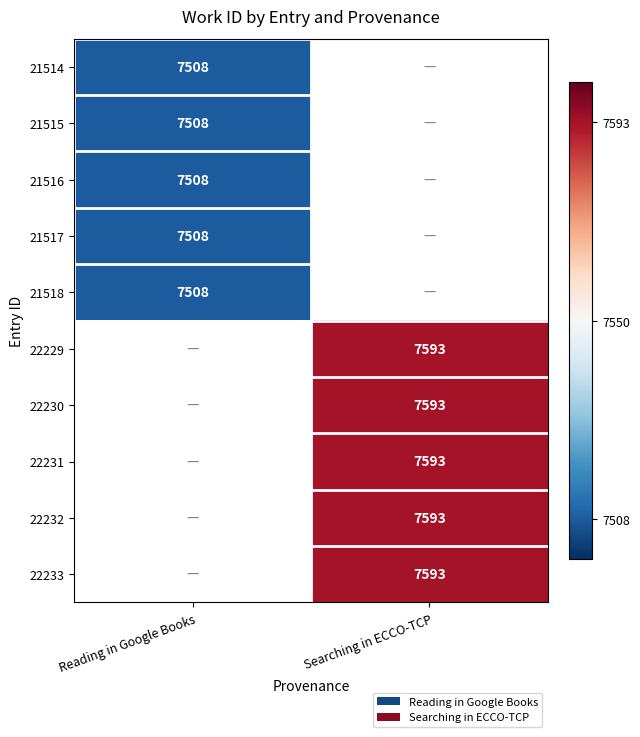

Is it true that 22233 equals 7593 at Searching in ECCO-TCP?

True